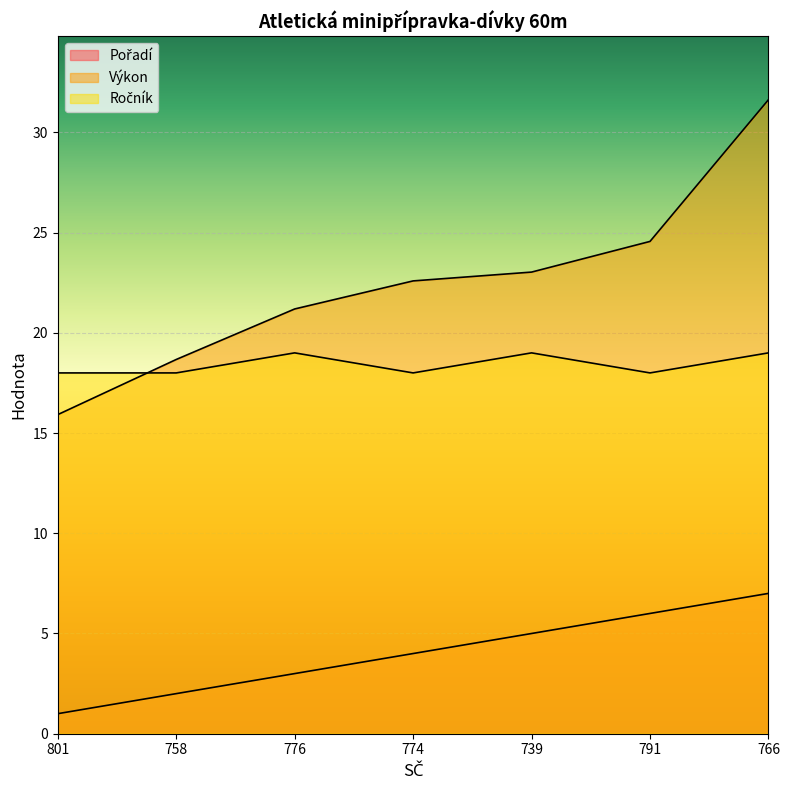

Where is Pořadí nearest to the value 4?

774